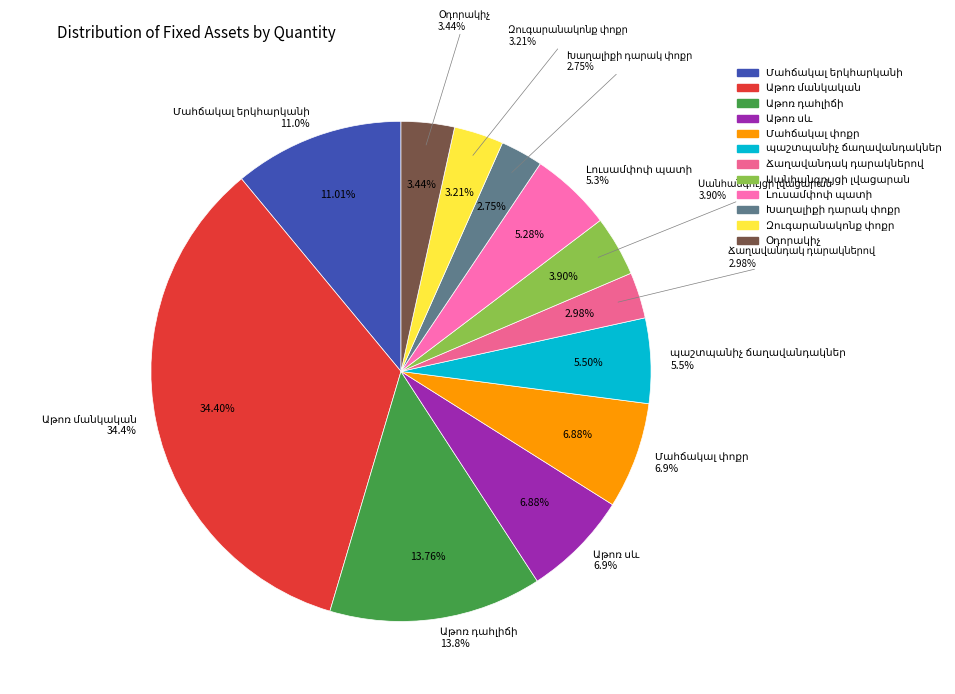

To the nearest percent, what percentage of the pie is Ճաղավանդակ դարակներով?

3%